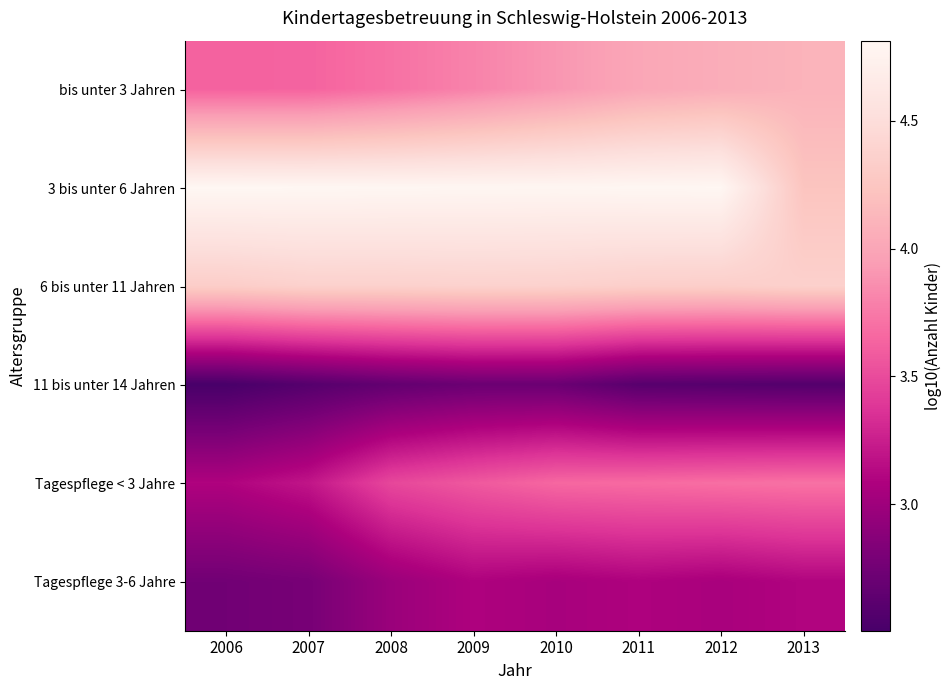

Which category has the highest value across all series?

2006